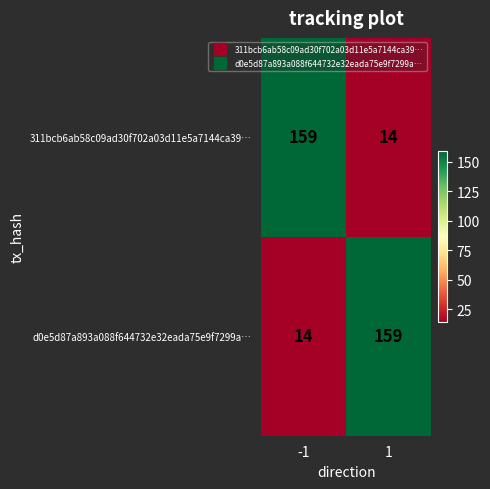

What is the sum of all 311bcb6ab58c09ad30f702a03d11e5a7144ca39… values?

173